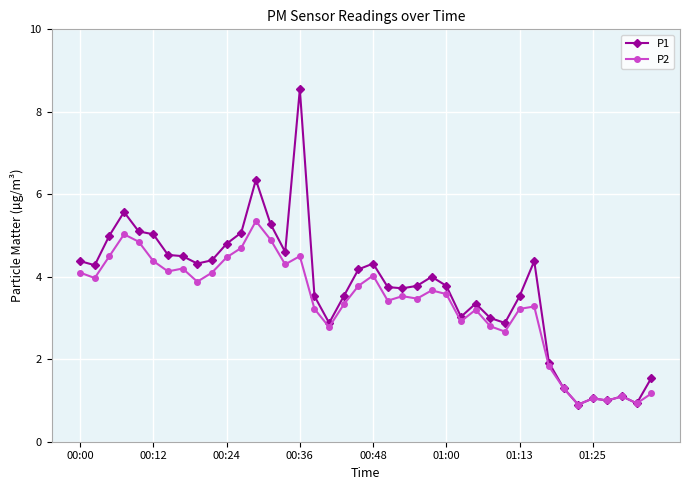

What is the minimum value shown in the chart?

0.9